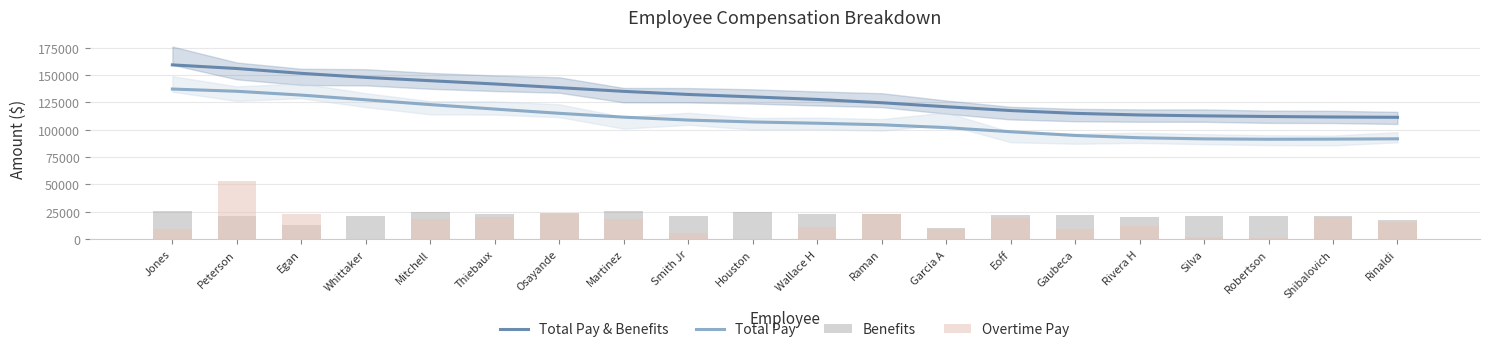

What is the total value across all series at Robertson?

225659.3